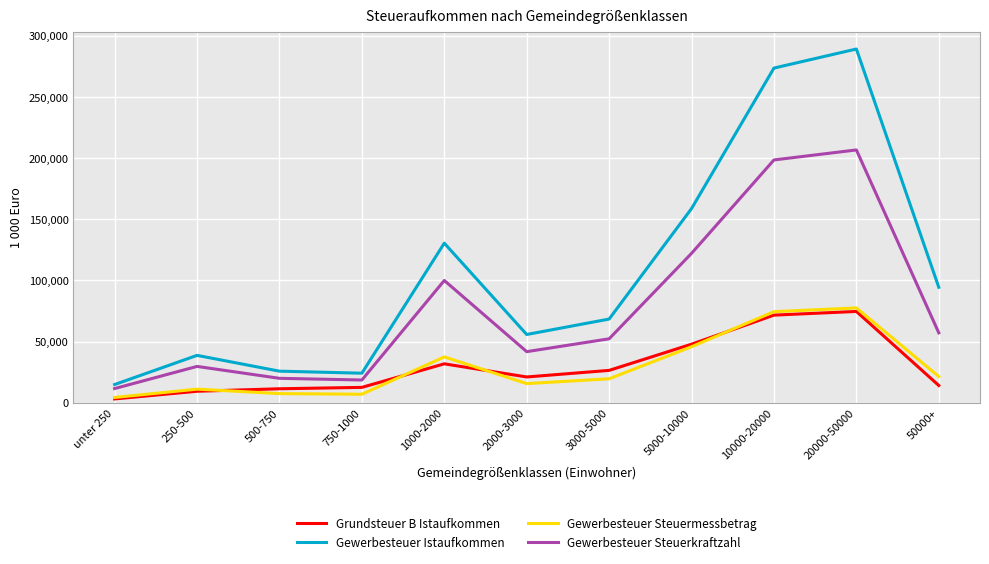

What is the average value of the Gewerbesteuer Steuermessbetrag series?

29293